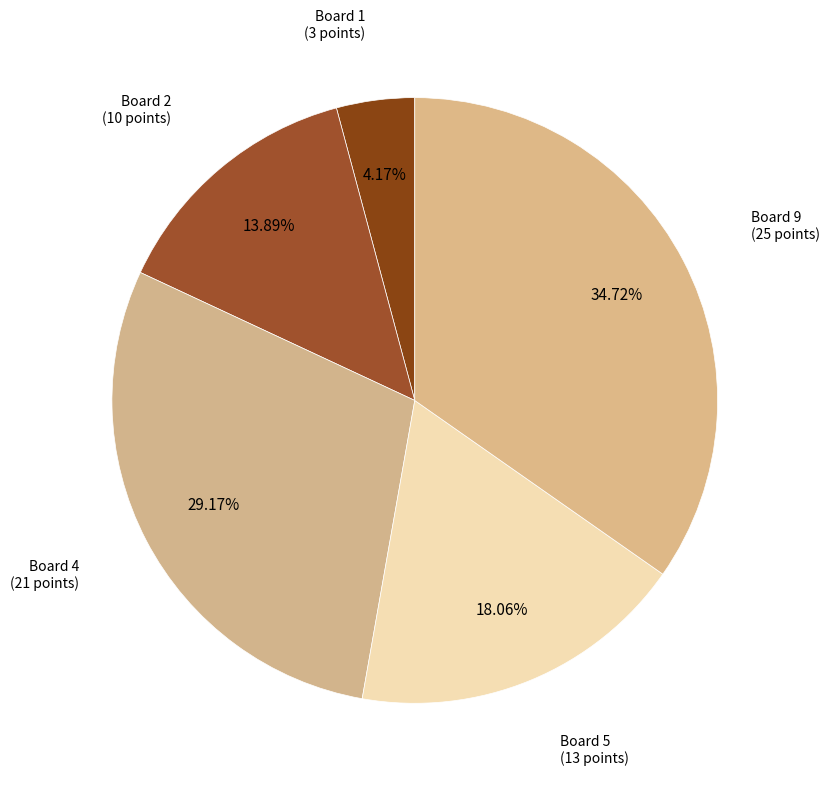

Count the number of slices in the pie.

5